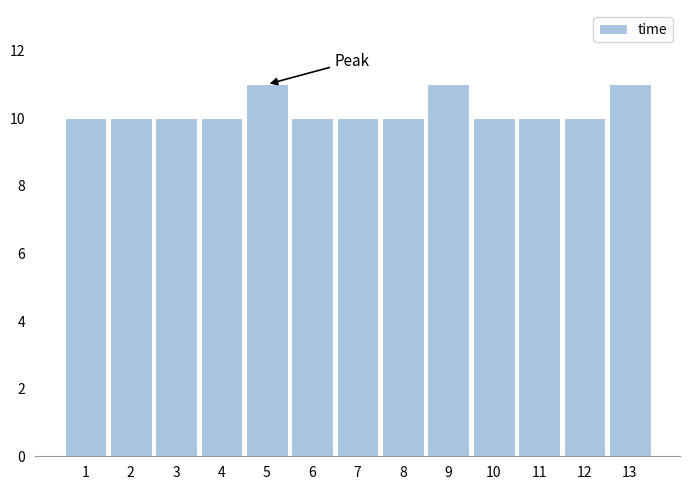

Reading left to right, list all the values displayed in this chart.

1=10	2=10	3=10	4=10	5=11	6=10	7=10	8=10	9=11	10=10	11=10	12=10	13=11